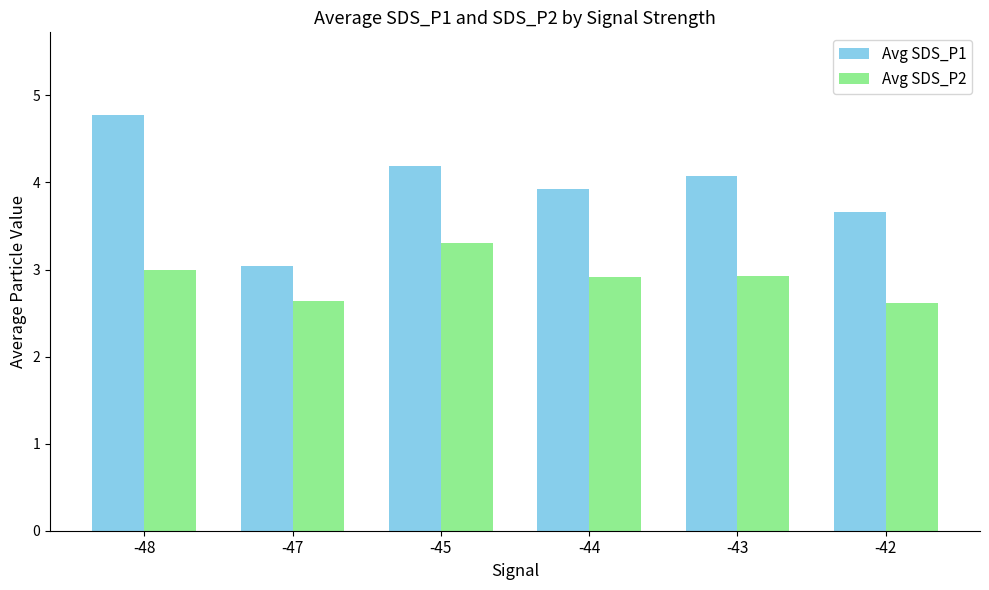

What is the average value of the Avg SDS_P1 series?

3.9